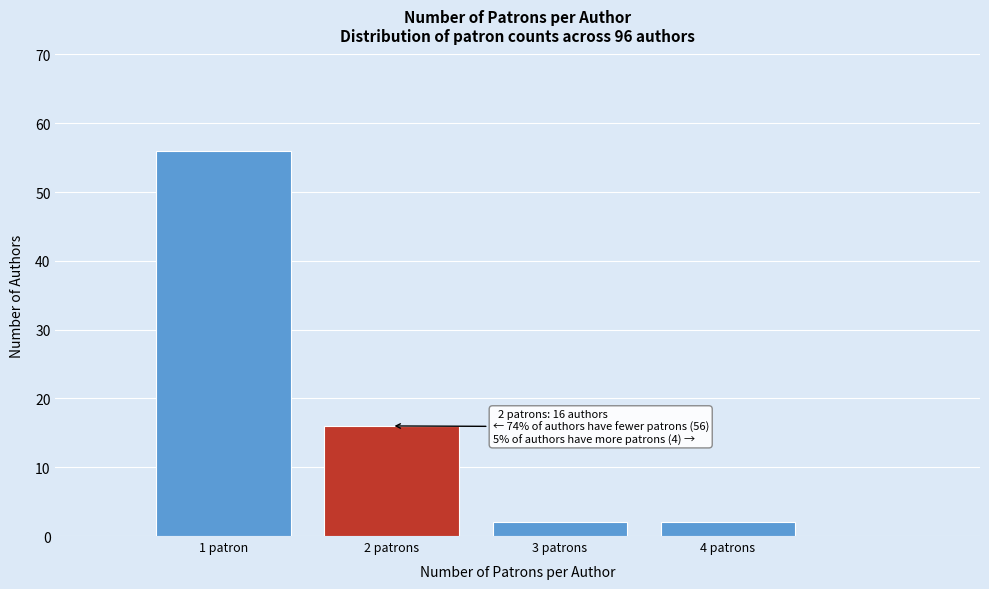

Reading left to right, transcribe all the data shown in this chart.

1 patron=56	2 patrons=16	3 patrons=2	4 patrons=2